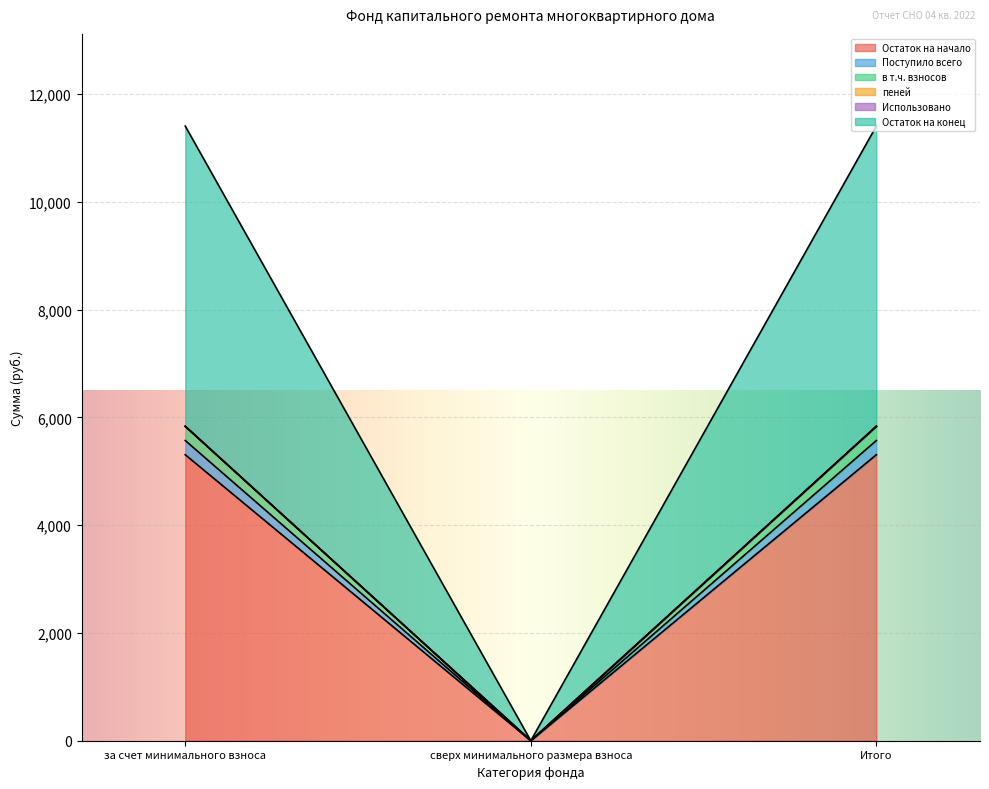

Is it true that Поступило всего equals 0.0 at сверх минимального размера взноса?

True